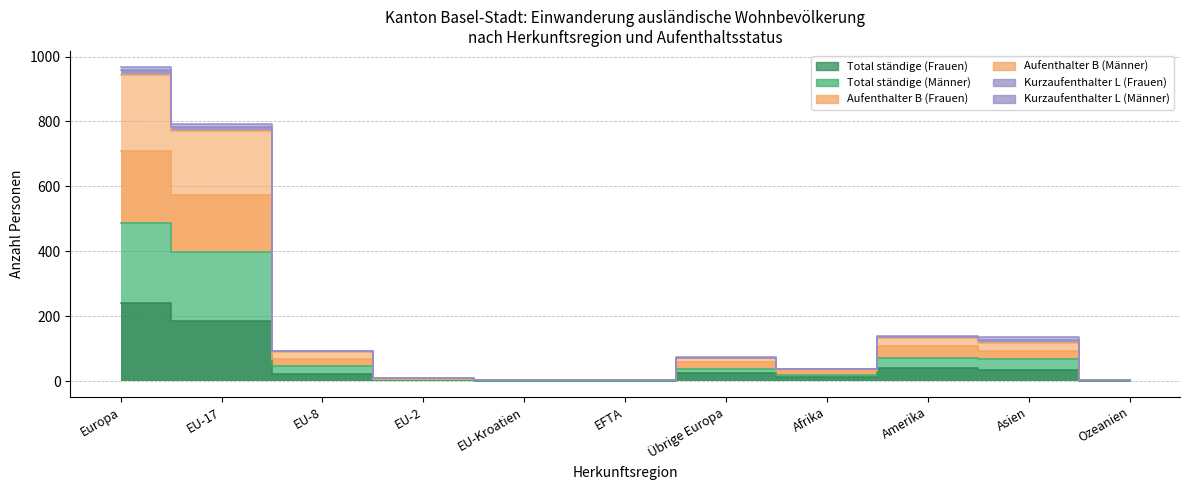

At which category does Aufenthalter B (Frauen) reach its first local peak?

Übrige Europa